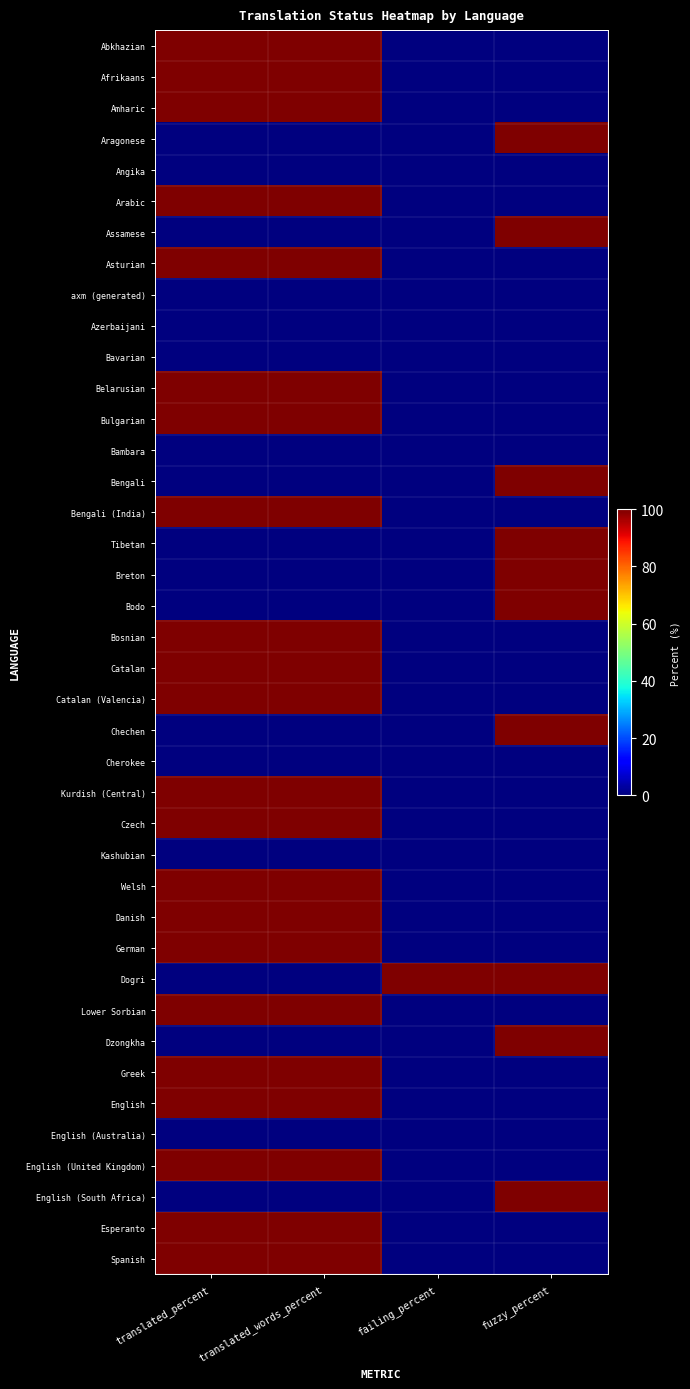

At which category is the sum across all series the highest?

translated_percent